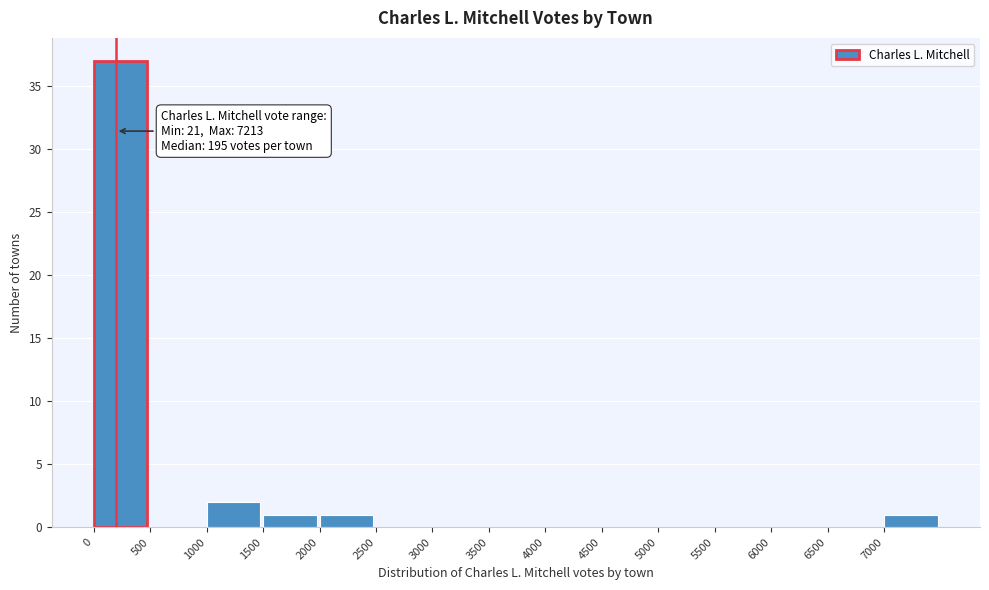

Over which range of the x-axis is the bar tallest?

0 to 500